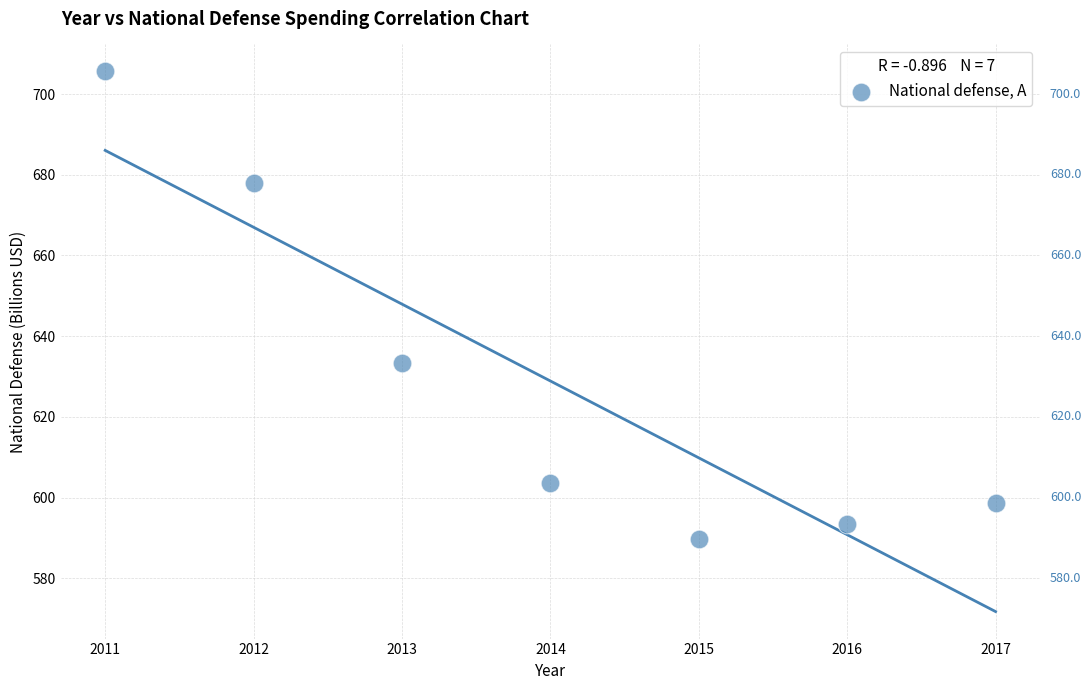

What Y value in the scatter plot is closest to 647?

633.4